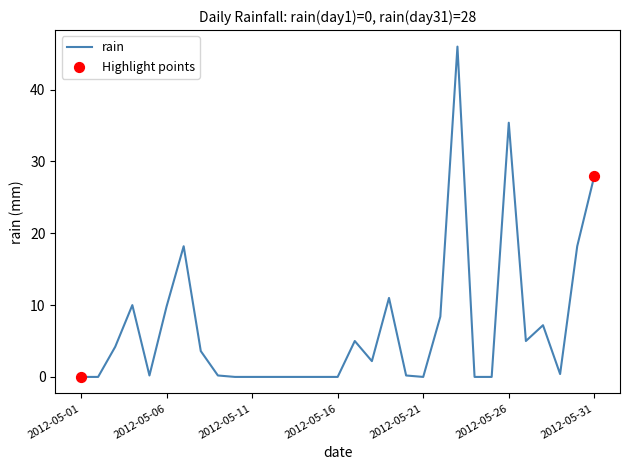

What is the maximum value shown in the chart?

46.0